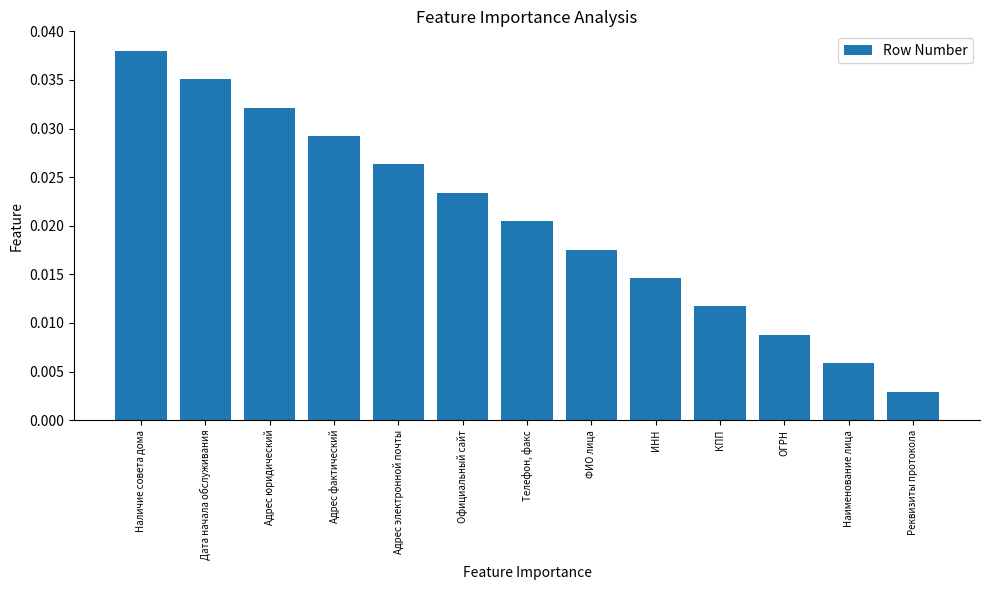

What is the sum of all values?

0.3